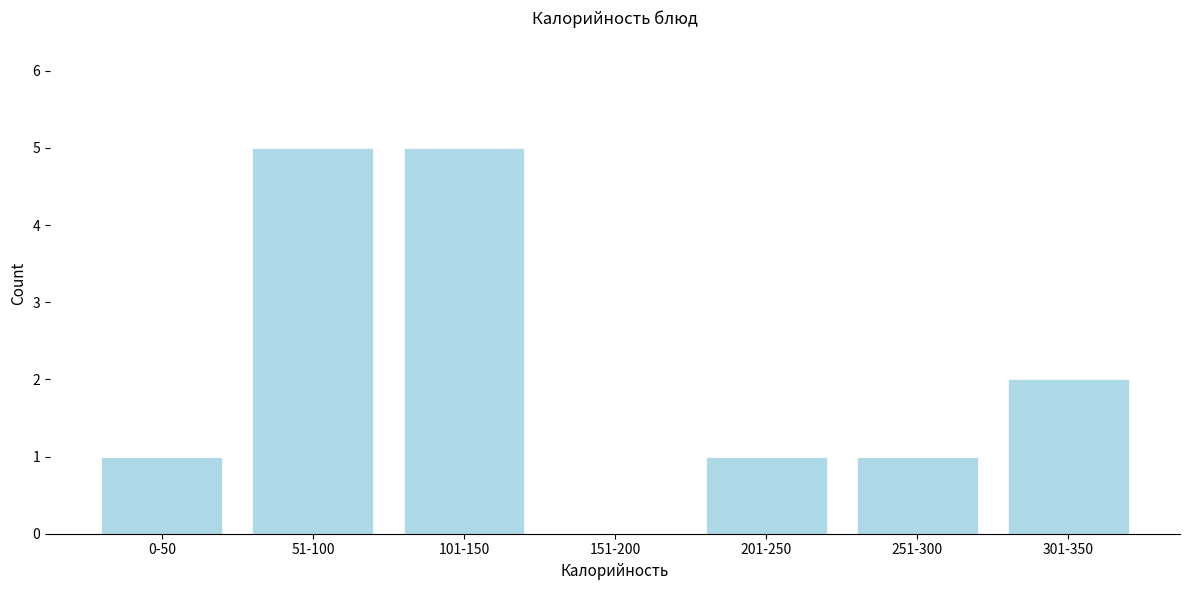

Reading left to right, transcribe all the data shown in this chart.

0-50=1	51-100=5	101-150=5	151-200=0	201-250=1	251-300=1	301-350=2